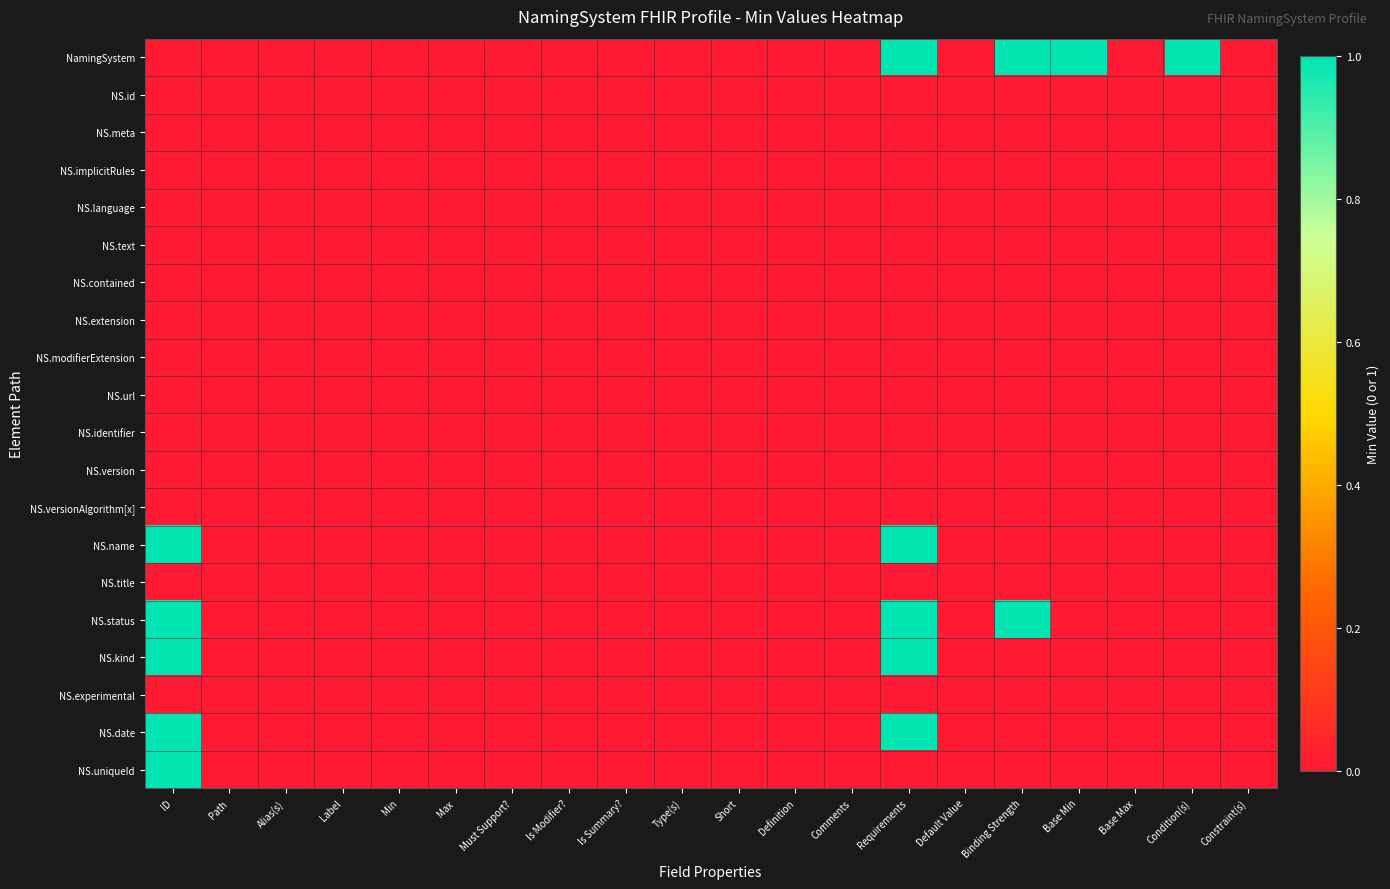

How many data points does each series have?

20